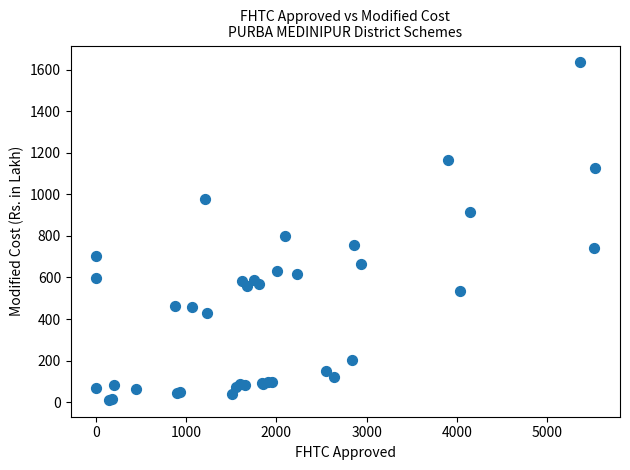

What Y value in the scatter plot is closest to 822?

800.3